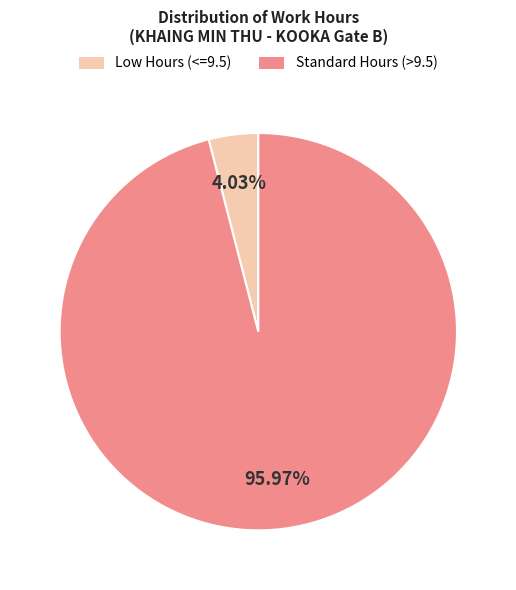

Count the number of slices in the pie.

2